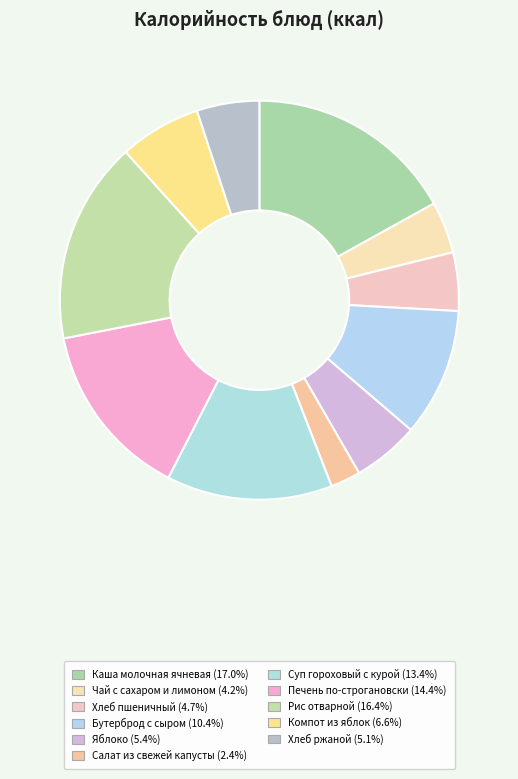

Do Рис отварной and Суп гороховый с курой together represent more than half of the pie?

No